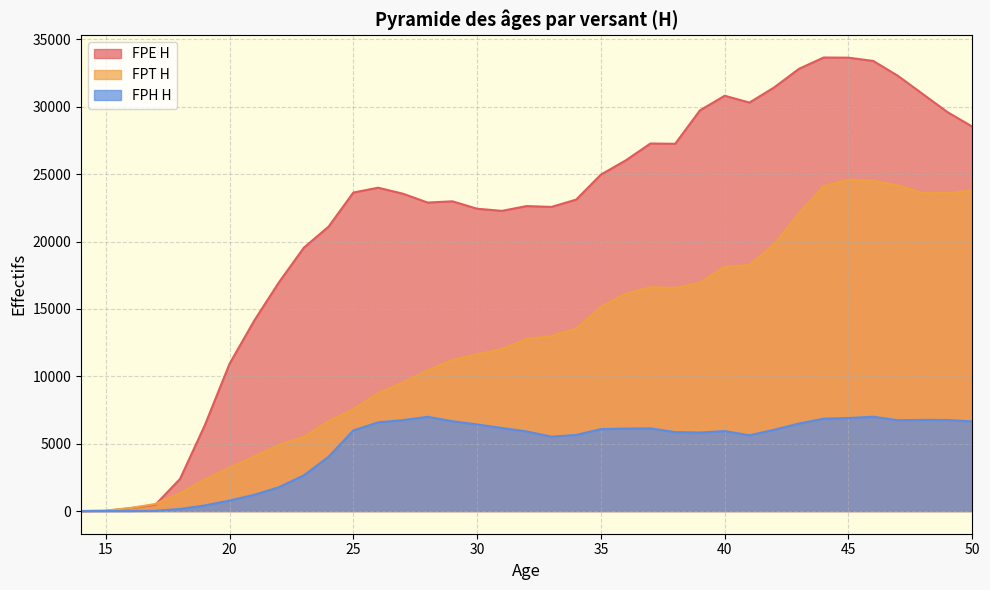

What is the sum of all FPH H values?

175436